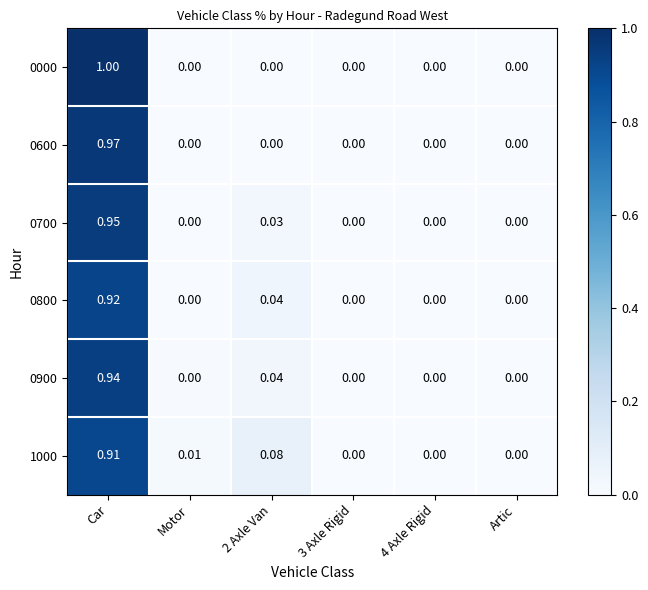

Which category has the highest value in the 1000 series?

Car